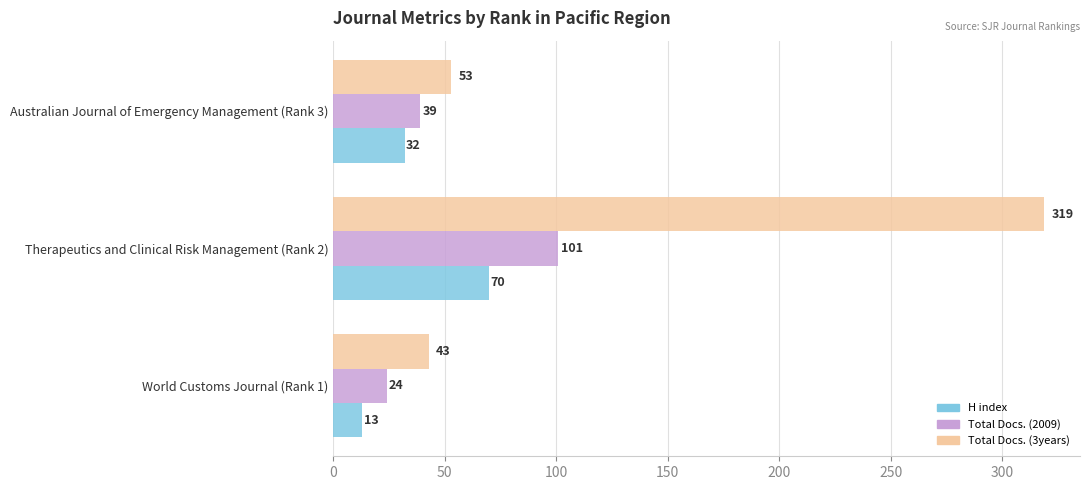

The value of Total Docs. (2009) at Australian Journal of Emergency Management (Rank 3) is 39. True or false?

True